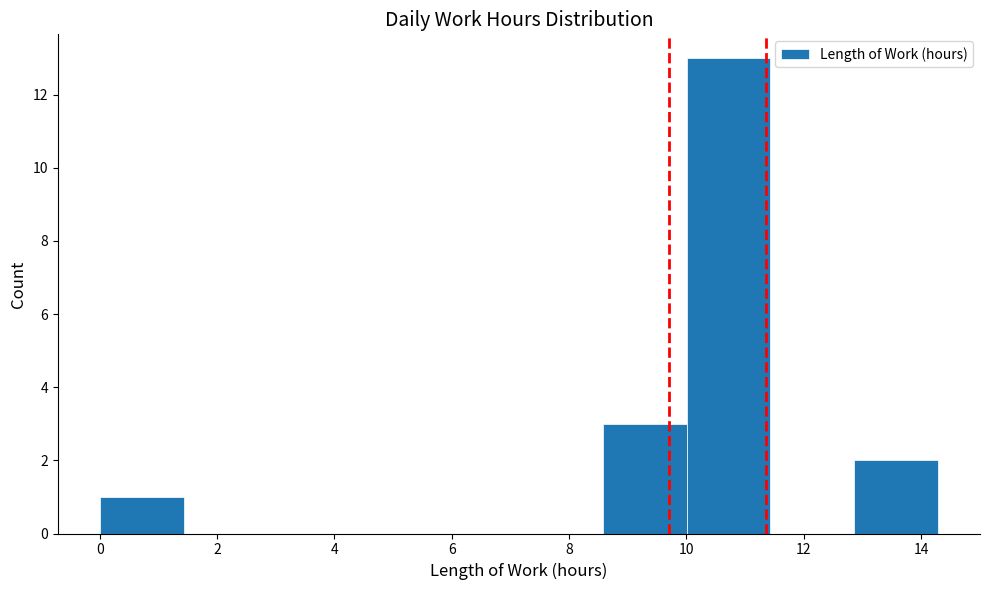

Which range on the x-axis has the tallest bar?

10.0 to 11.4